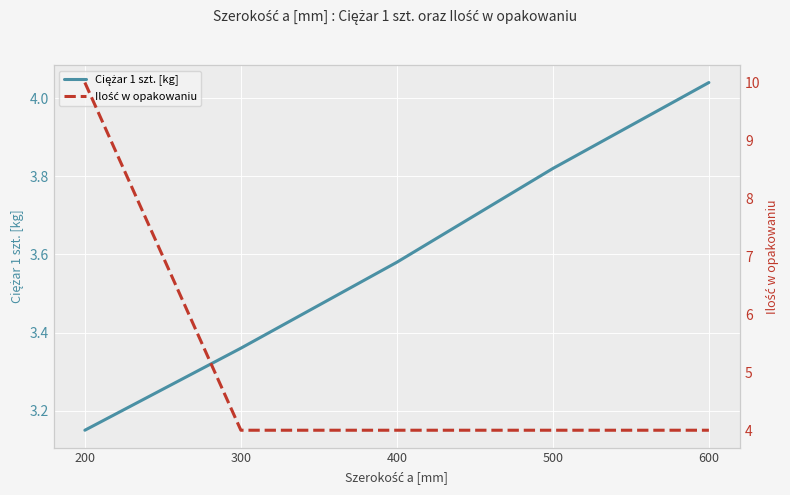

What is the sum of the Ciężar 1 szt. [kg] values at 600 and 200?

7.2